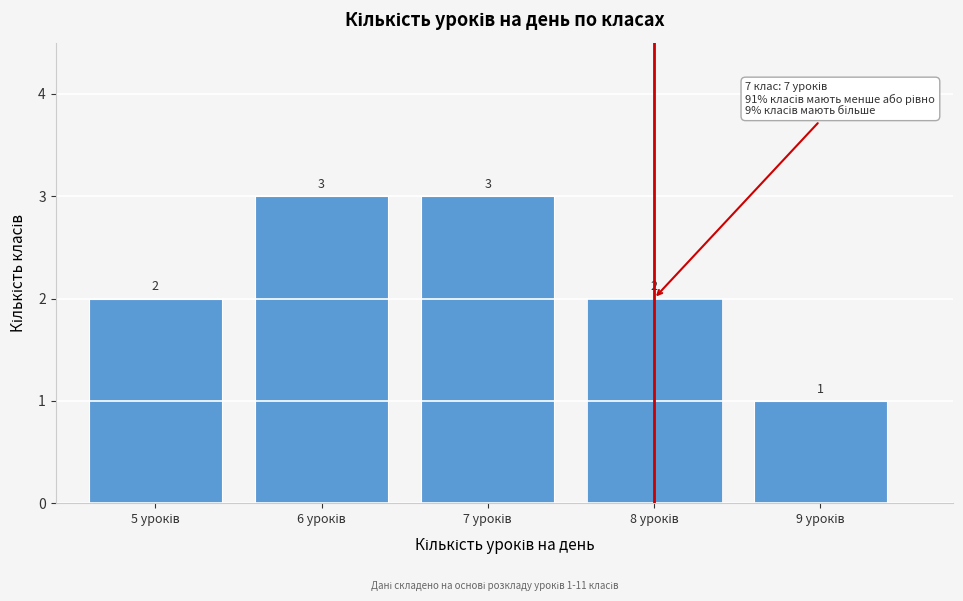

Reading left to right, transcribe all the data shown in this chart.

2	3	3	2	1